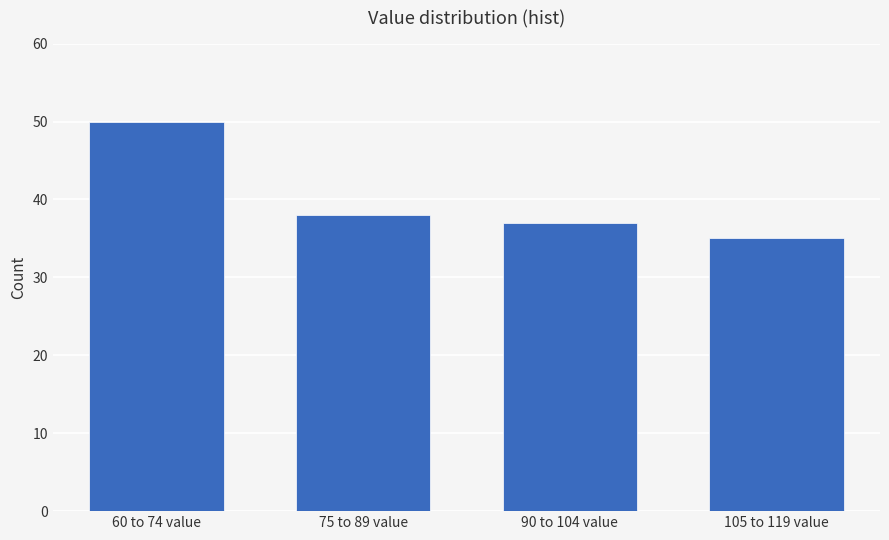

Reading left to right, list all the values displayed in this chart.

60 to 74 value=50	75 to 89 value=38	90 to 104 value=37	105 to 119 value=35